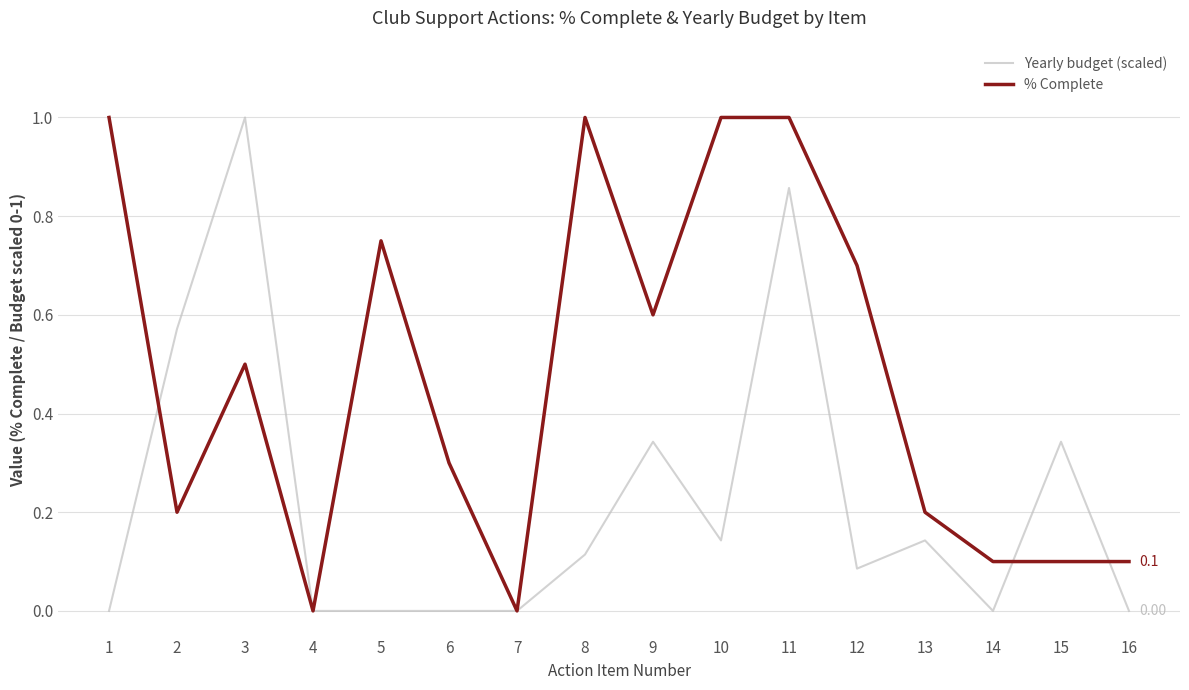

How many series are shown in this chart?

2